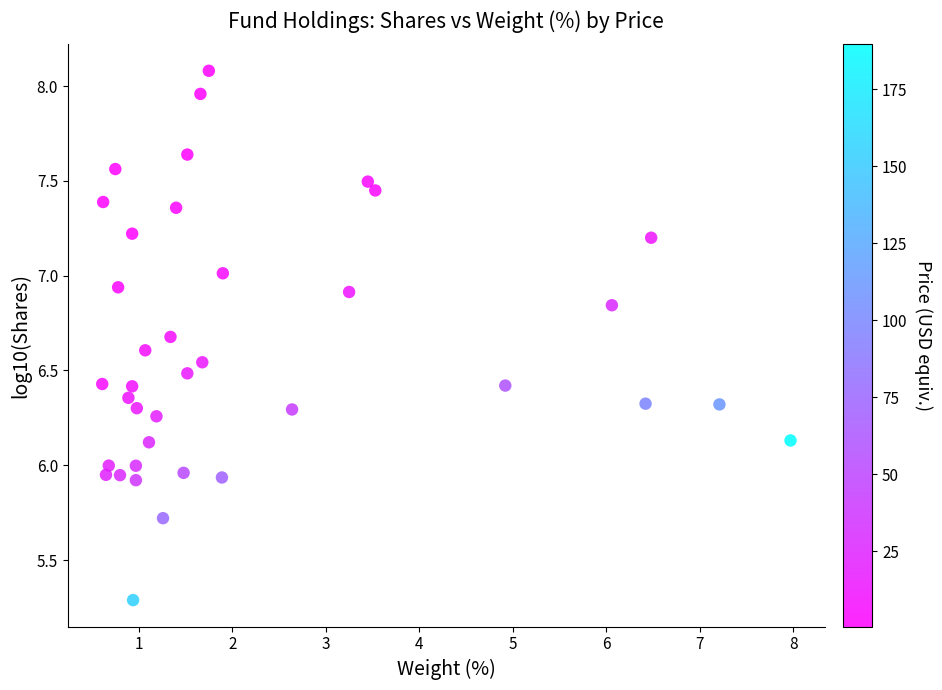

What is the range of Y values (max minus min)?

2.8